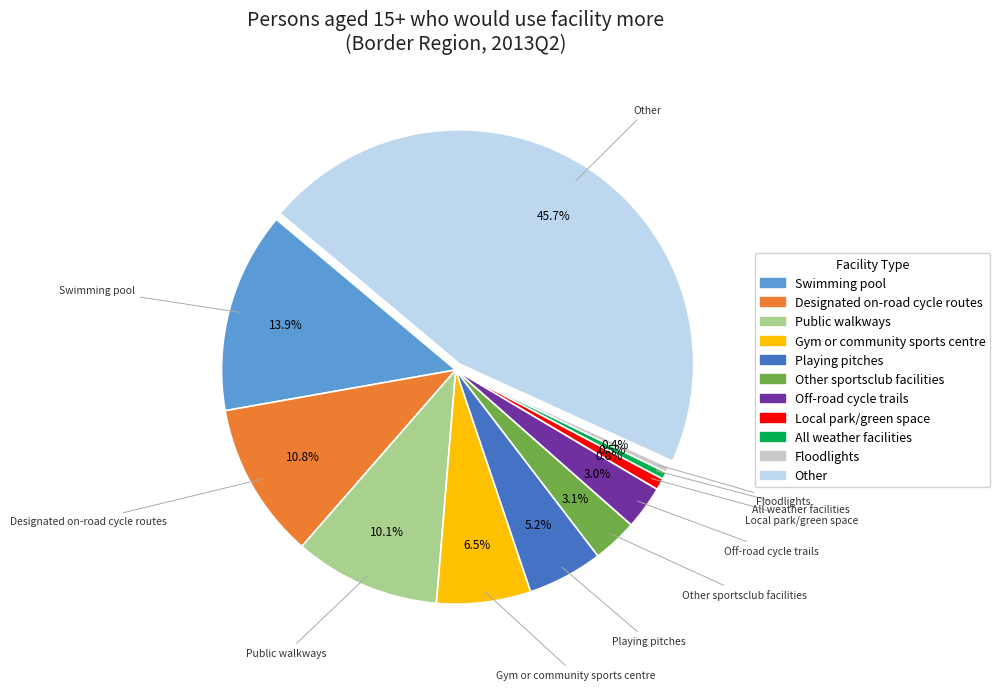

To the nearest percent, what is the difference between the largest and smallest slice percentages?

45%